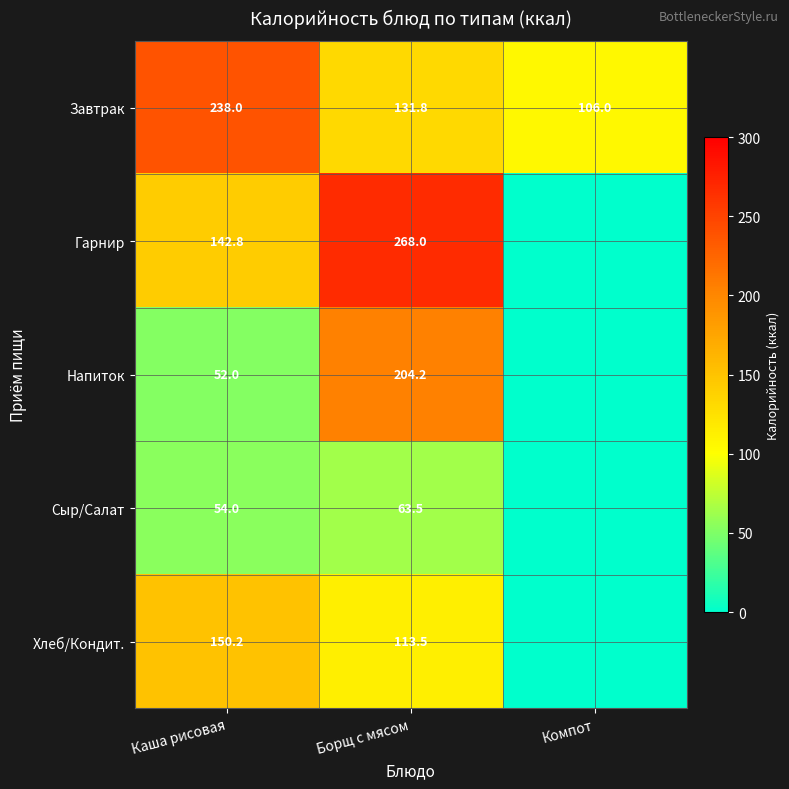

Which label corresponds to the smallest value in the chart?

Компот